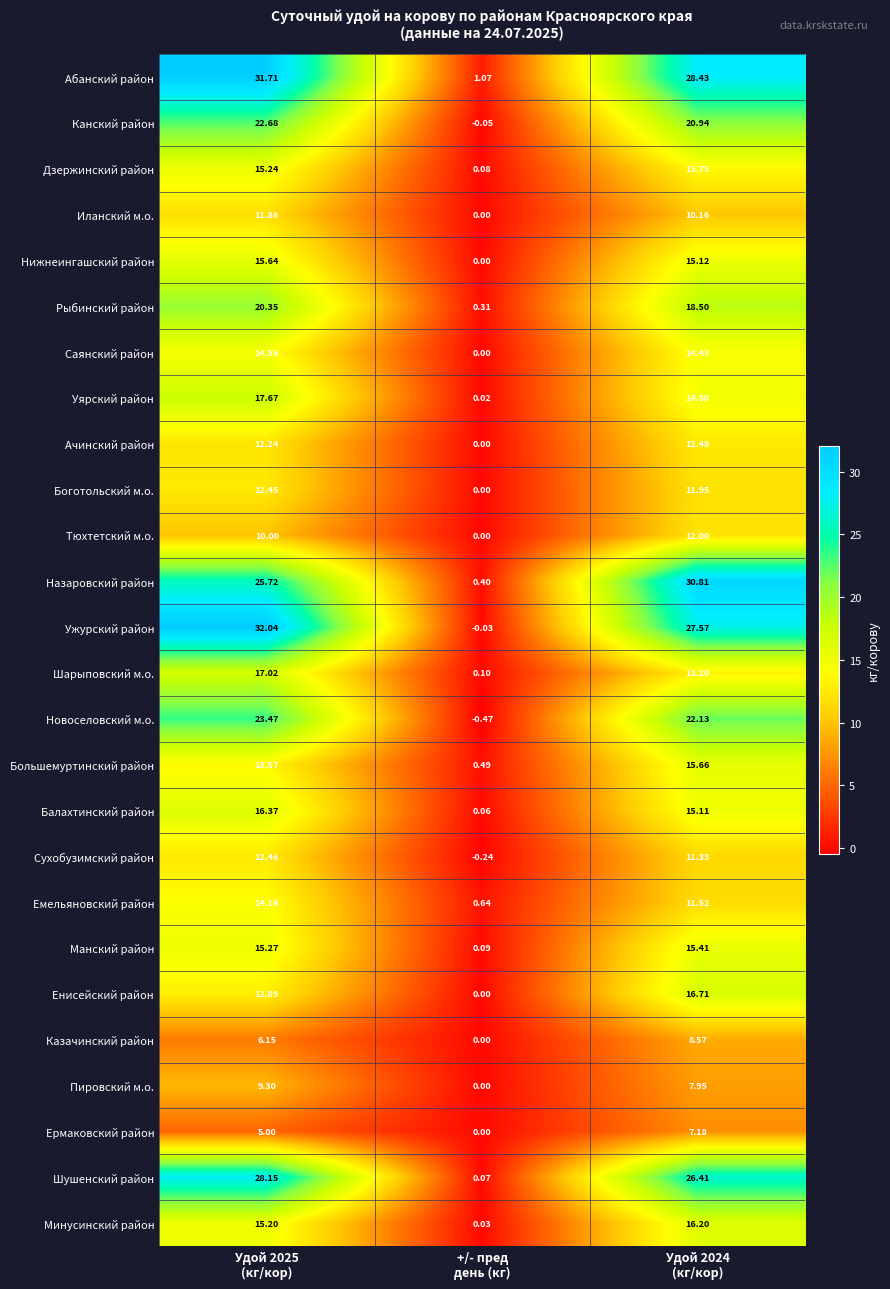

List the series in order of their peak value, highest first.

Ужурский район, Абанский район, Назаровский район, Шушенский район, Новоселовский м.о., Канский район, Рыбинский район, Уярский район, Шарыповский м.о., Енисейский район, Балахтинский район, Минусинский район, Большемуртинский район, Нижнеингашский район, Манский район, Дзержинский район, Саянский район, Емельяновский район, Ачинский район, Сухобузимский район, Боготольский м.о., Тюхтетский м.о., Иланский м.о., Пировский м.о., Казачинский район, Ермаковский район